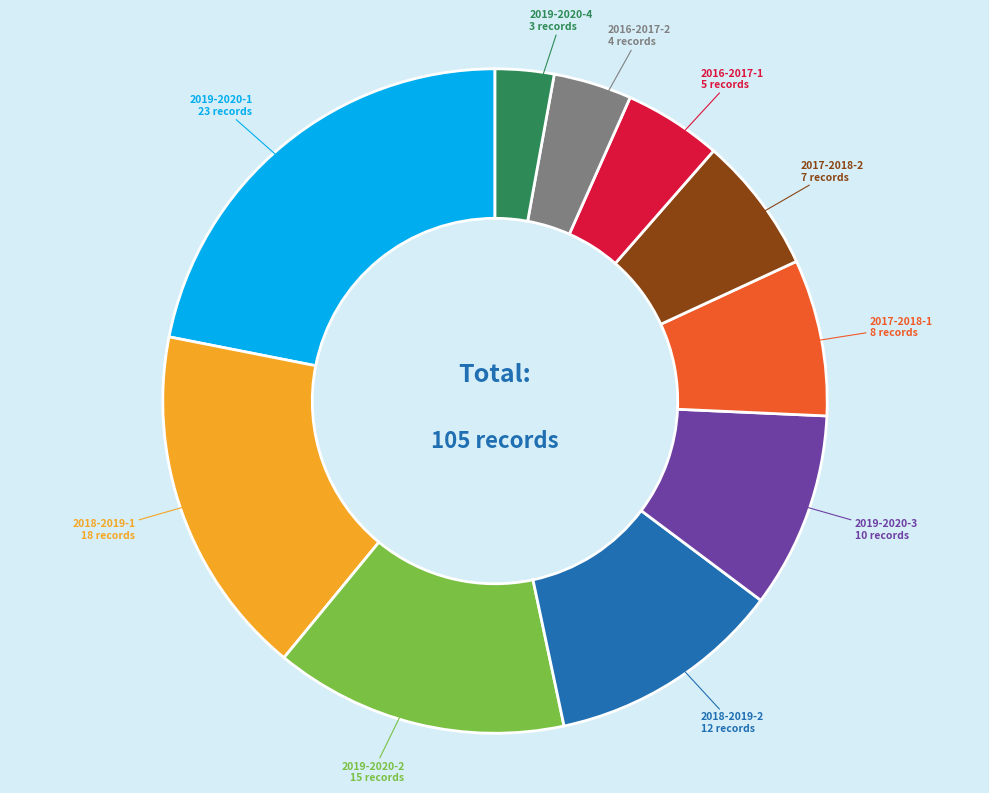

Is there any slice that represents more than half of the pie?

No